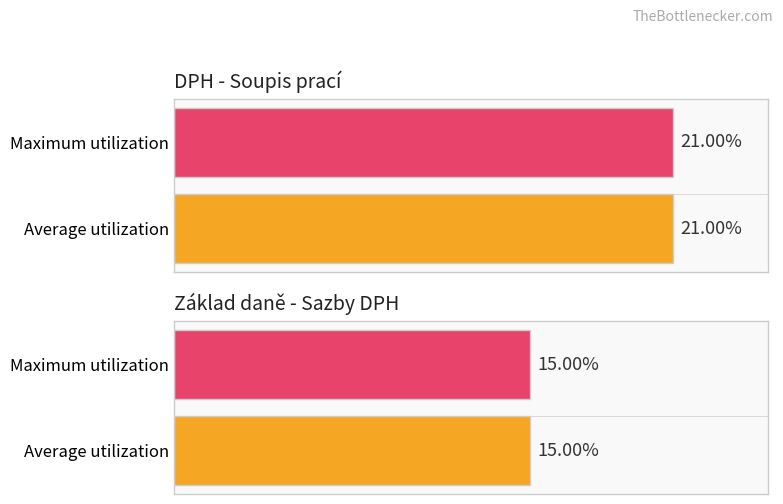

What is the highest value of the Maximum utilization series?

0.2